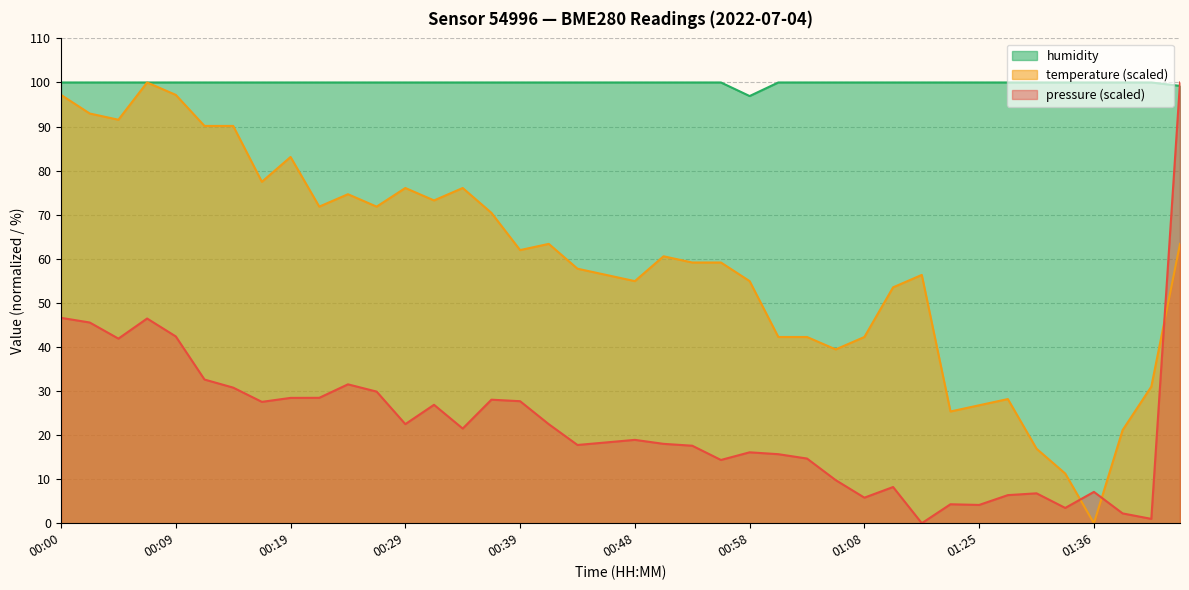

Rank the series by their maximum value, from lowest to highest.

pressure, temperature, humidity